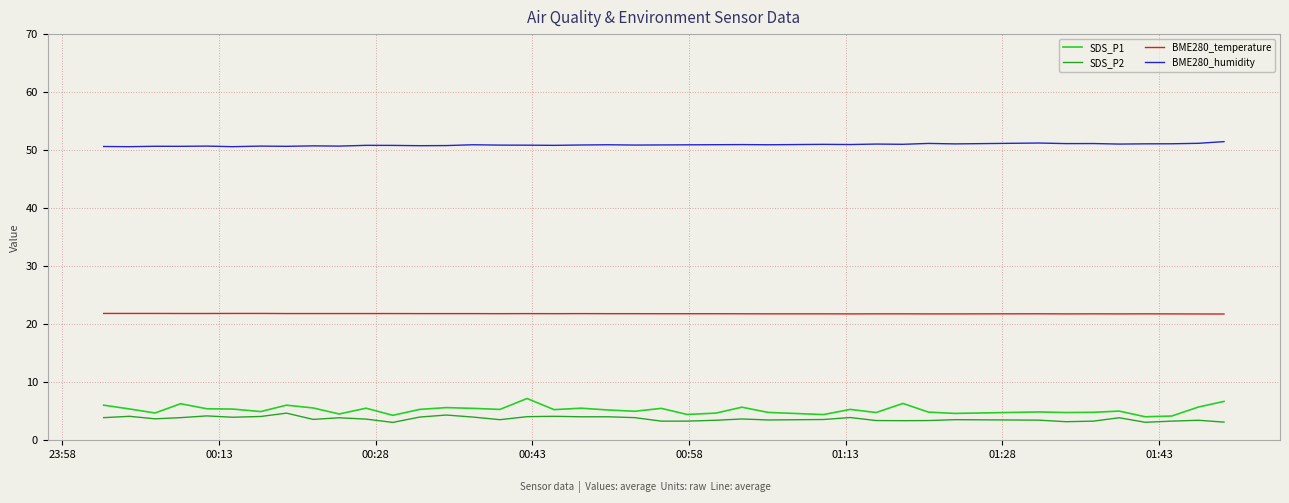

True or false: SDS_P1 and BME280_humidity intersect in this chart.

False